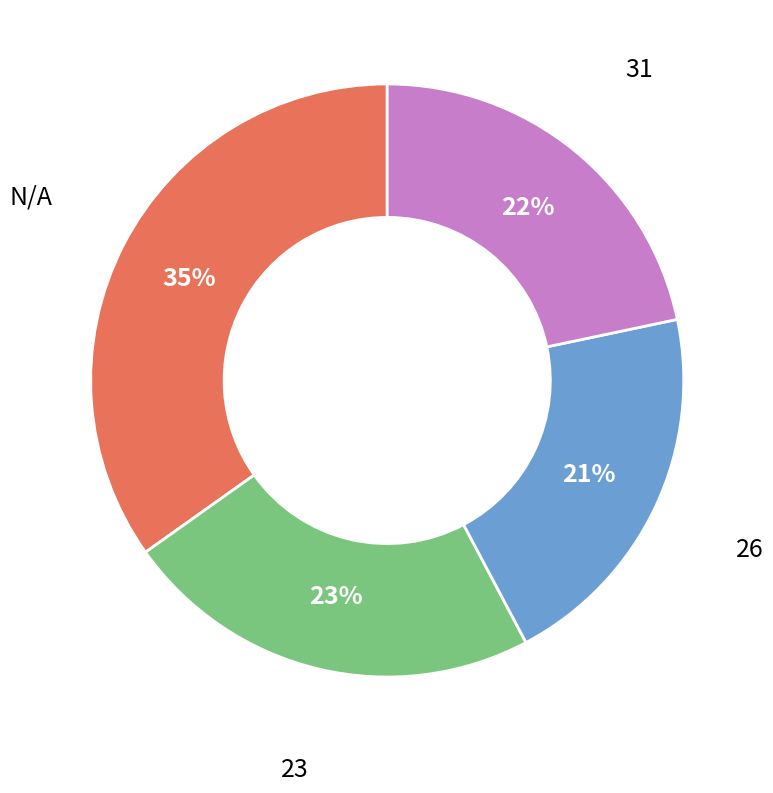

To the nearest percent, what is the difference between the largest and smallest slice percentages?

14%